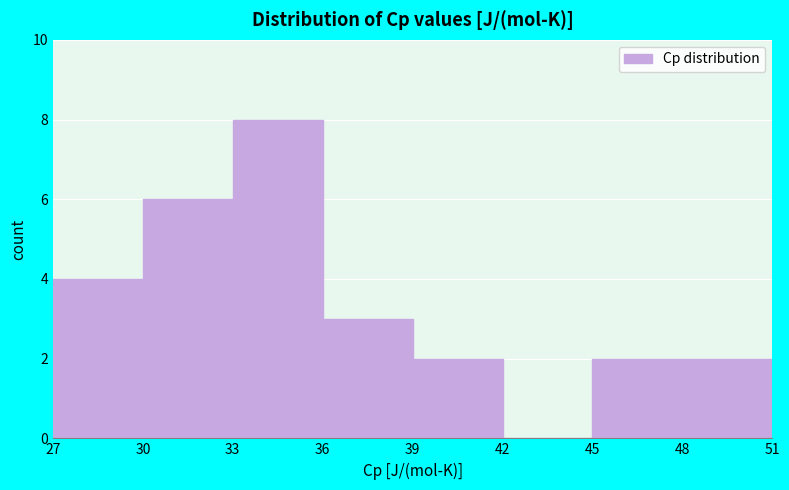

Reading left to right, list every bar in this chart as the range it spans on the x-axis followed by its height. The values are not printed on the chart, so give them approximately, as read against the axis.

27 to 30: 4
30 to 33: 6
33 to 36: 8
36 to 39: 3
39 to 42: 2
42 to 45: 0
45 to 48: 2
48 to 51: 2